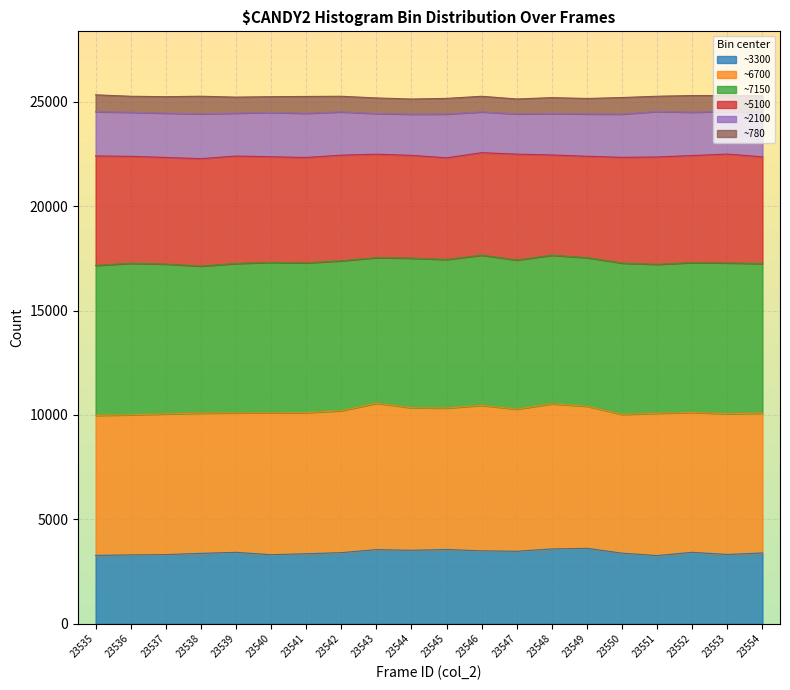

Between 23553 and 23552, which is larger?

23553